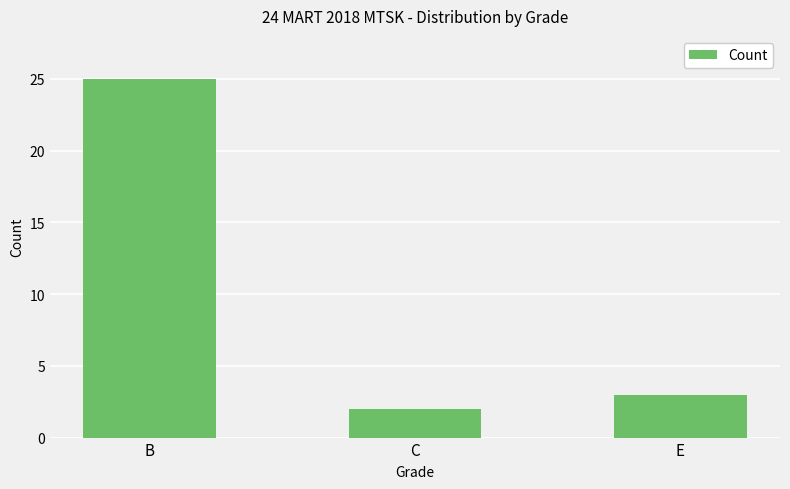

Reading left to right, extract all data points from this chart.

B=25	C=2	E=3